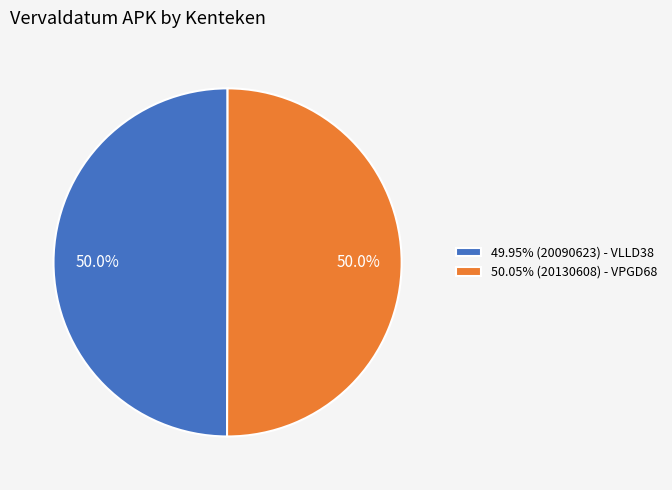

Combined, do 50.05% (20130608) - VPGD68 and 49.95% (20090623) - VLLD38 account for over 50%?

Yes